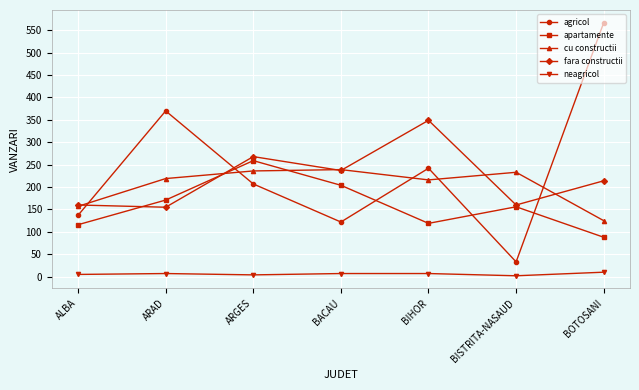

After their last crossing, which series has the higher values: agricol or cu constructii?

agricol